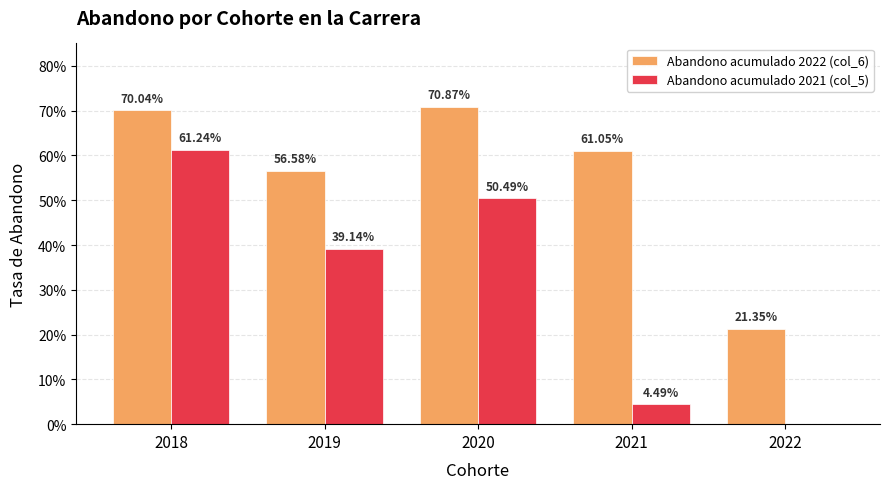

True or false: Abandono acumulado 2021 (col_5) has a value of 0.4 at 2018.

False